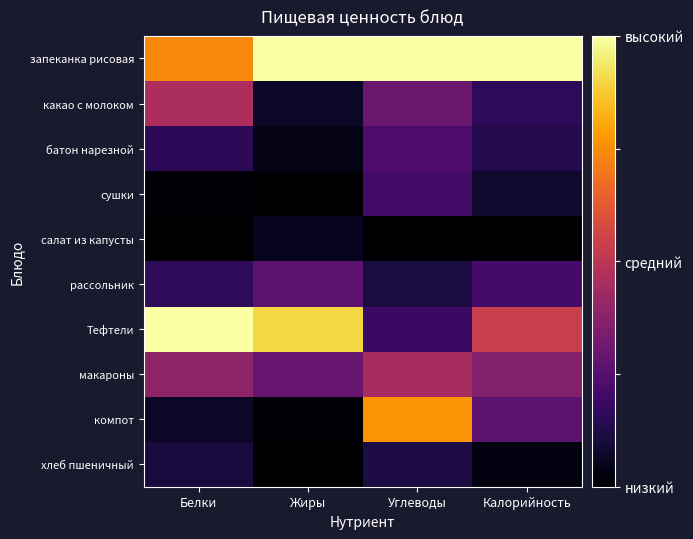

At how many categories does at least one series exceed 0?

4